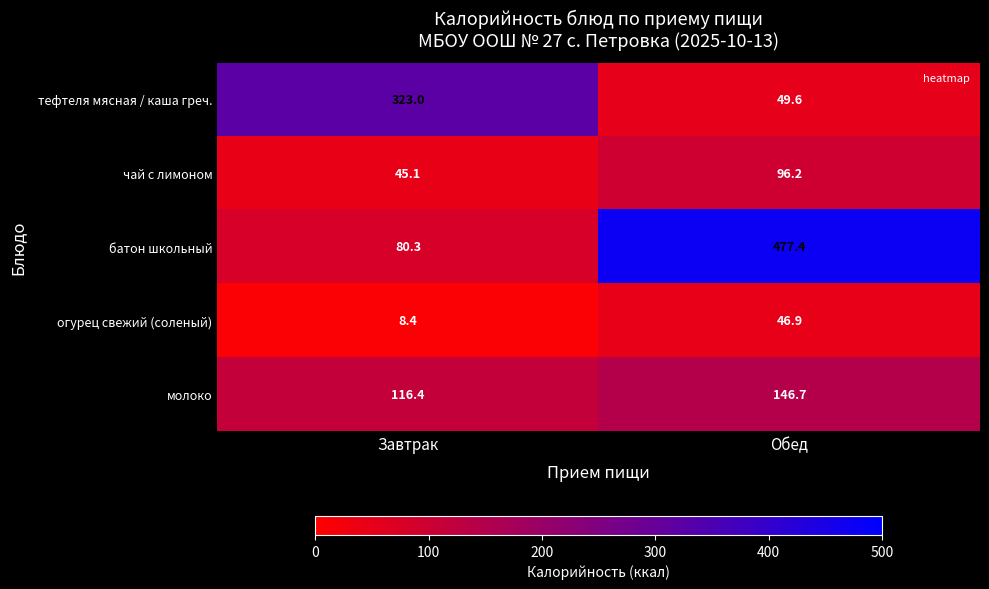

What is the smallest value displayed?

8.4